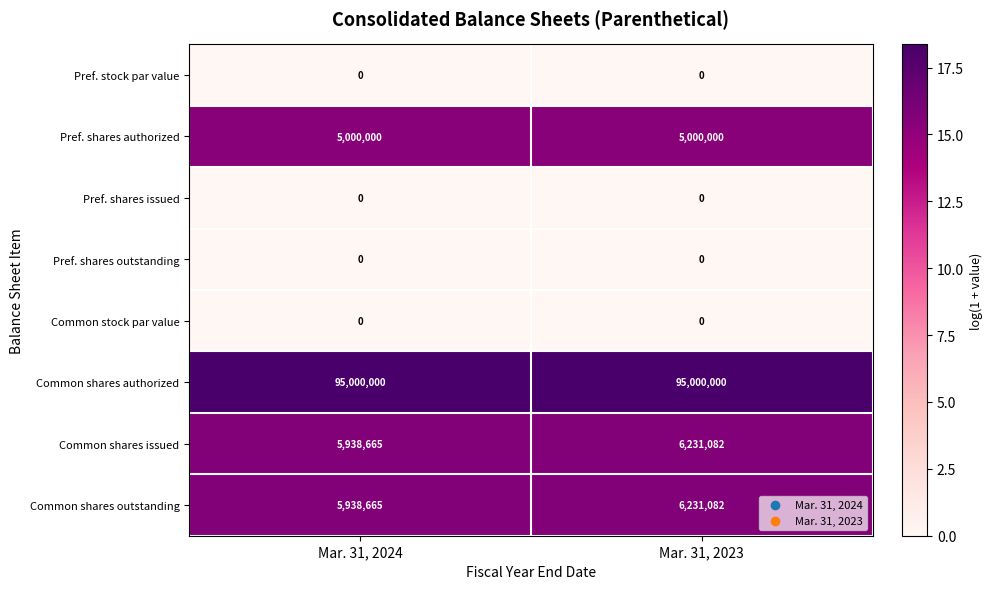

What is the greatest value displayed?

95000000